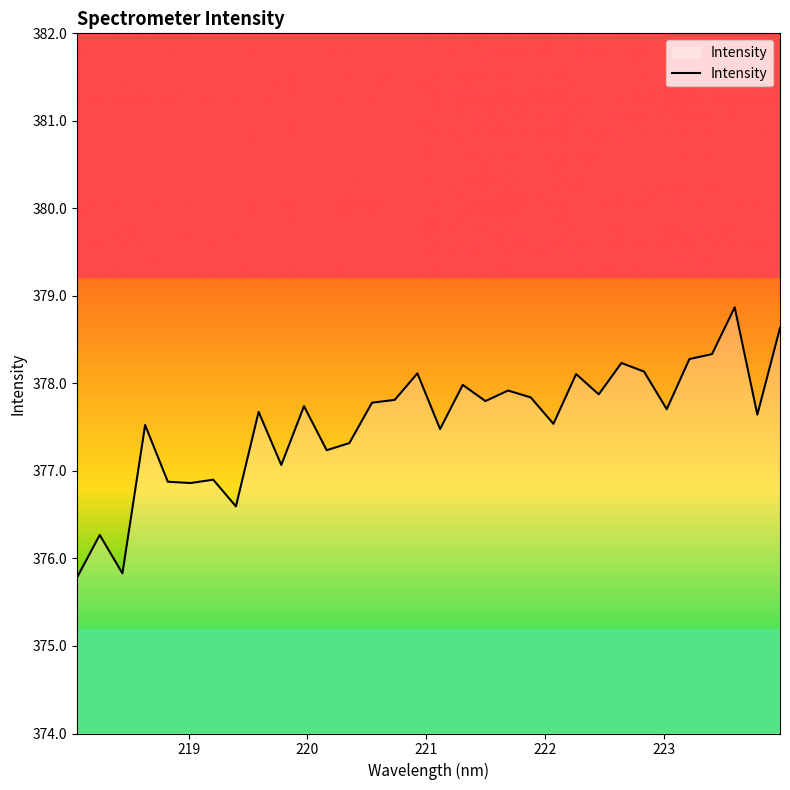

What is the minimum value shown in the chart?

375.8